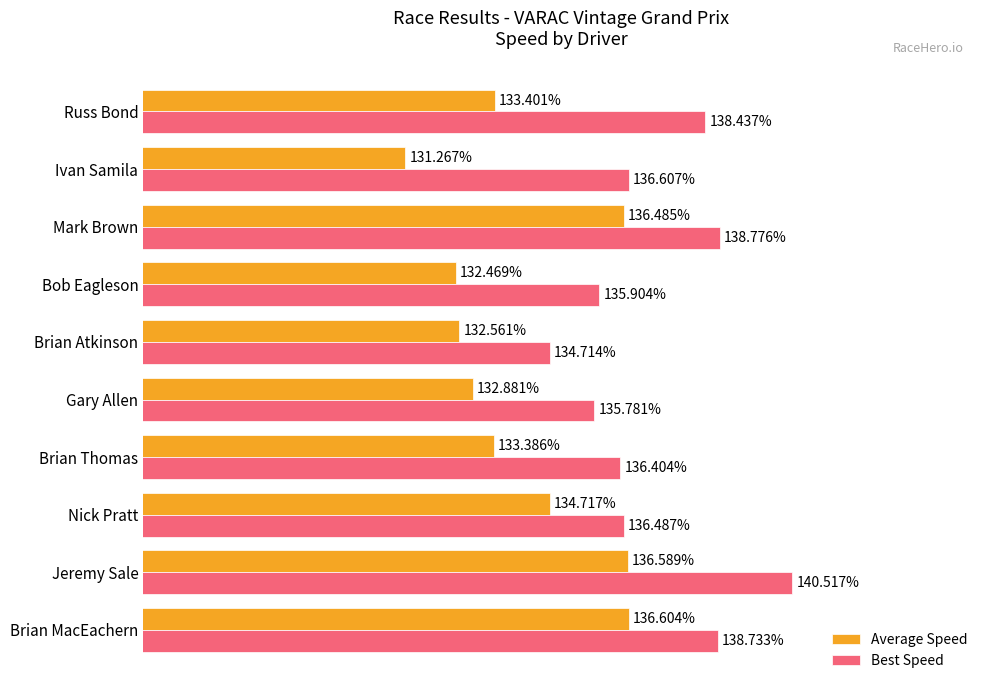

Which series has the widest spread of values?

Best Speed